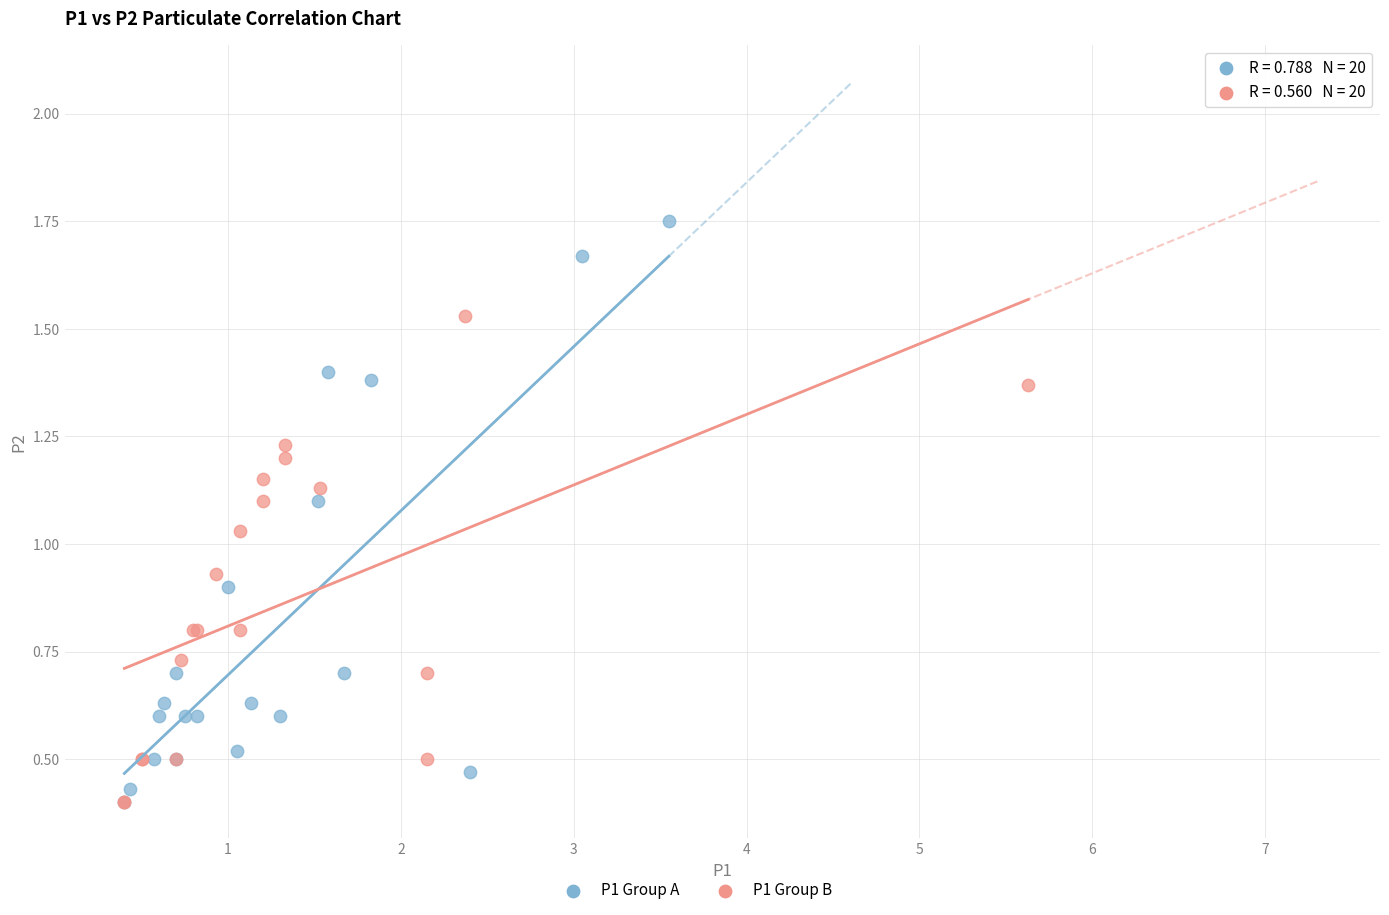

Which series has the widest spread of Y values?

P1 Group A